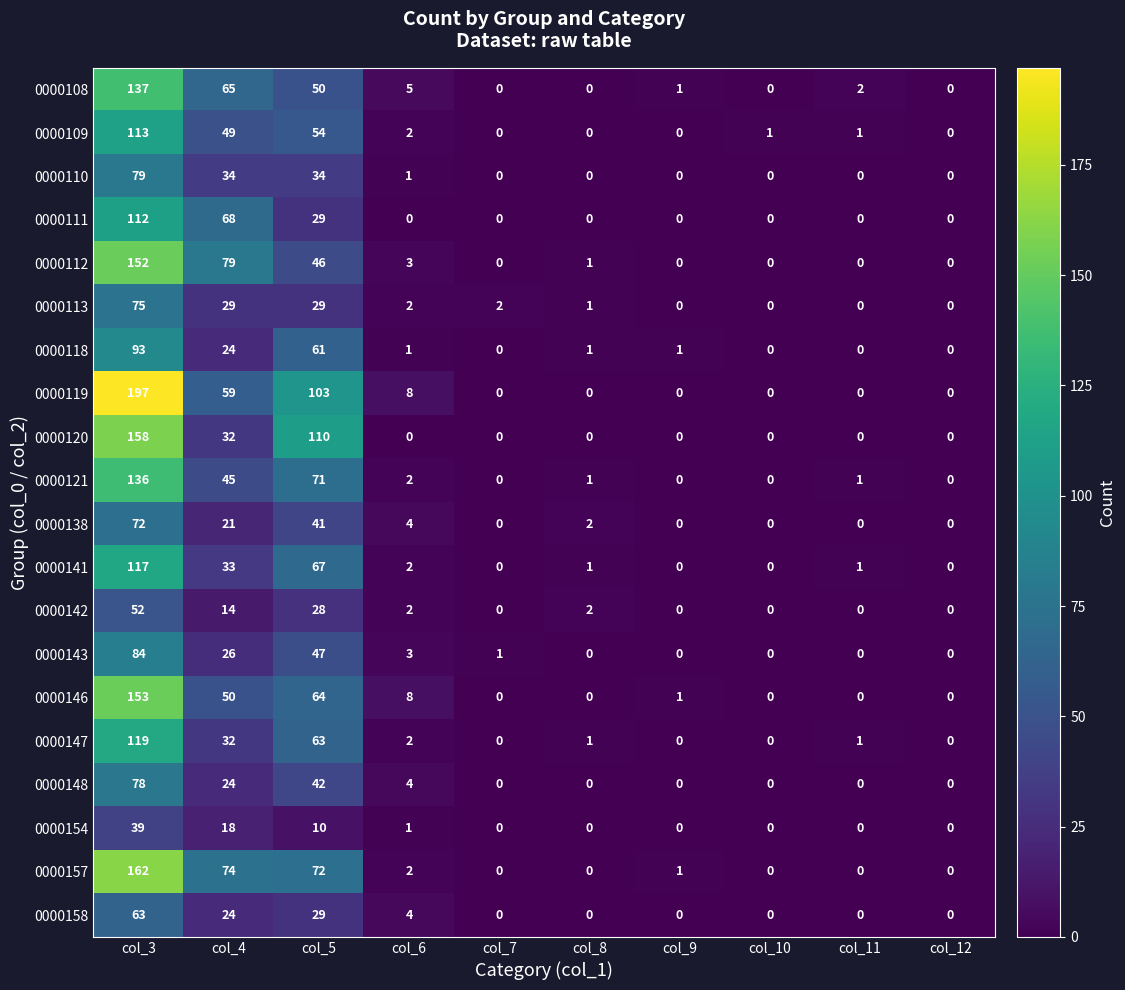

Which series has the widest spread of values?

0000119